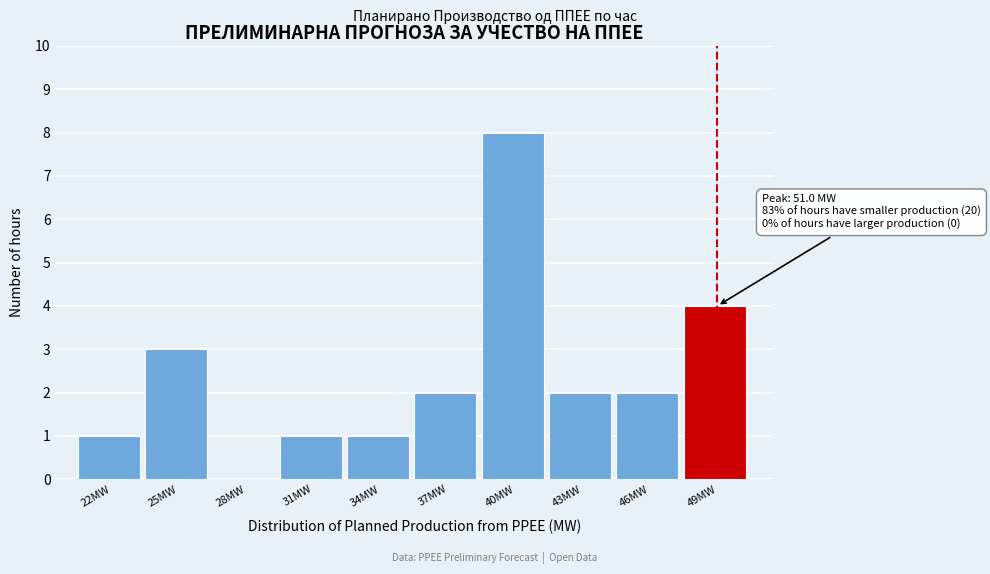

Reading left to right, what are all the values shown in this chart?

22MW=1	25MW=3	28MW=0	31MW=1	34MW=1	37MW=2	40MW=8	43MW=2	46MW=2	49MW=4